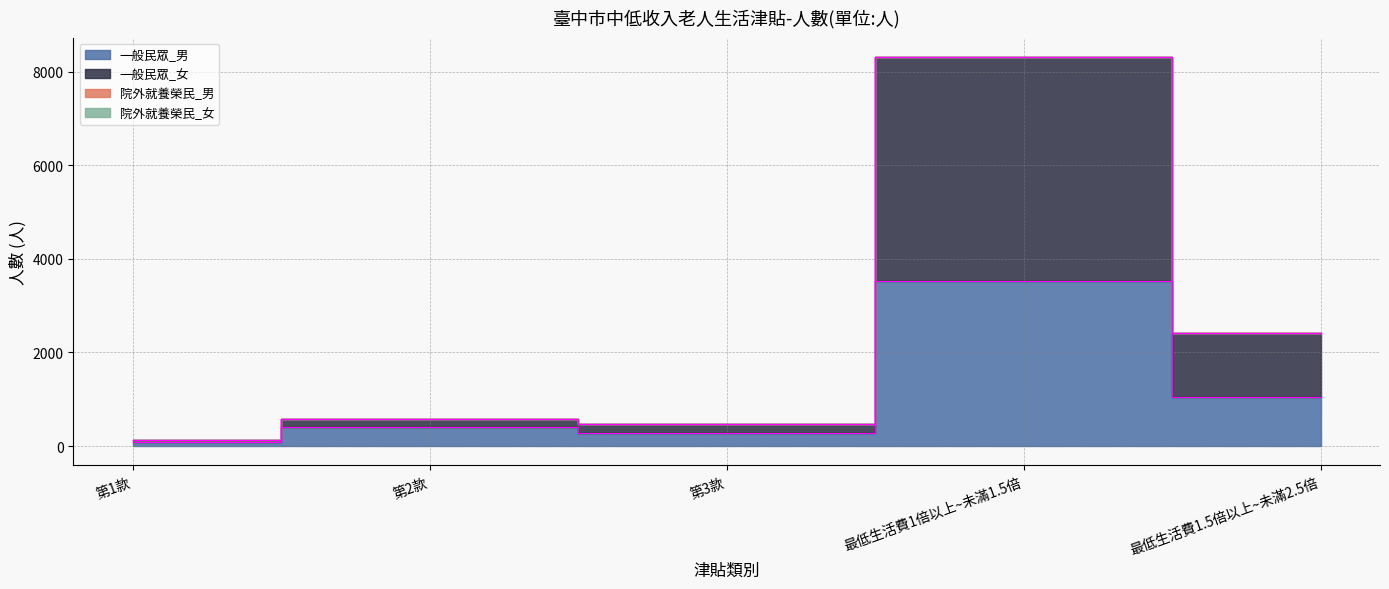

What is the change in value from 第1款 to 最低生活費1.5倍以上~未滿2.5倍?

+954